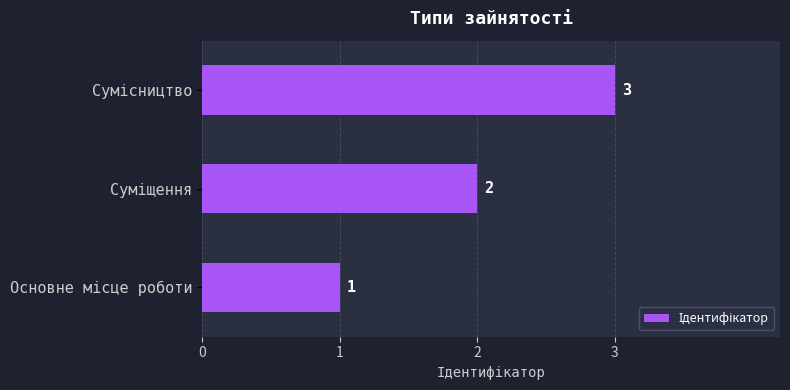

Count the values in the range 1 to 3.

3